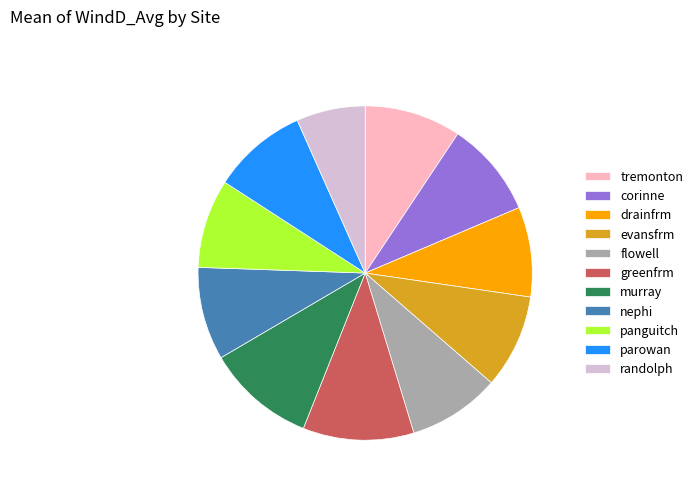

How many slices are in this pie chart?

11